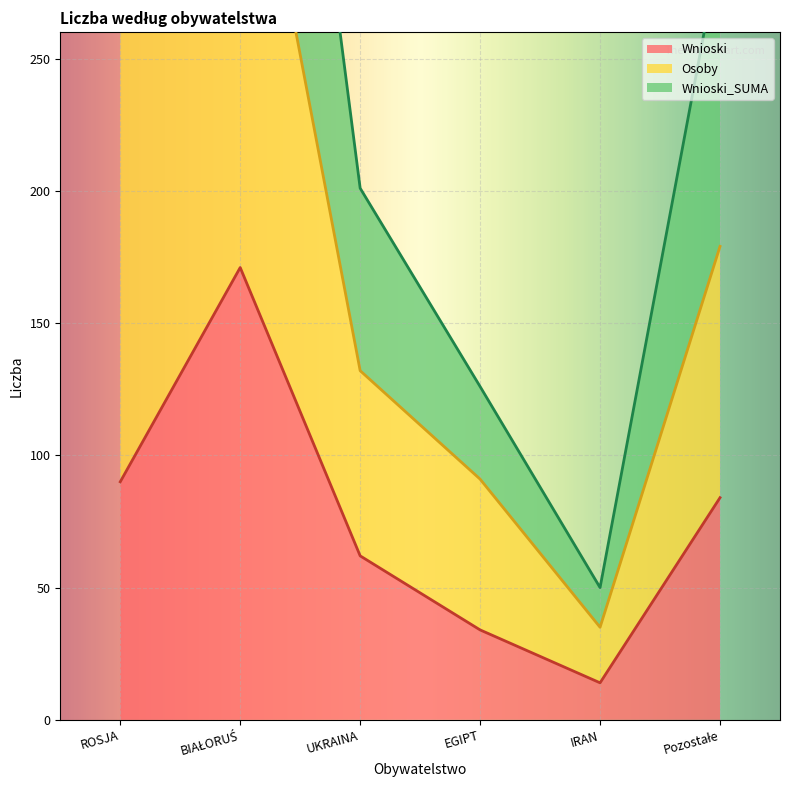

At which label does Wnioski first exceed 84?

ROSJA